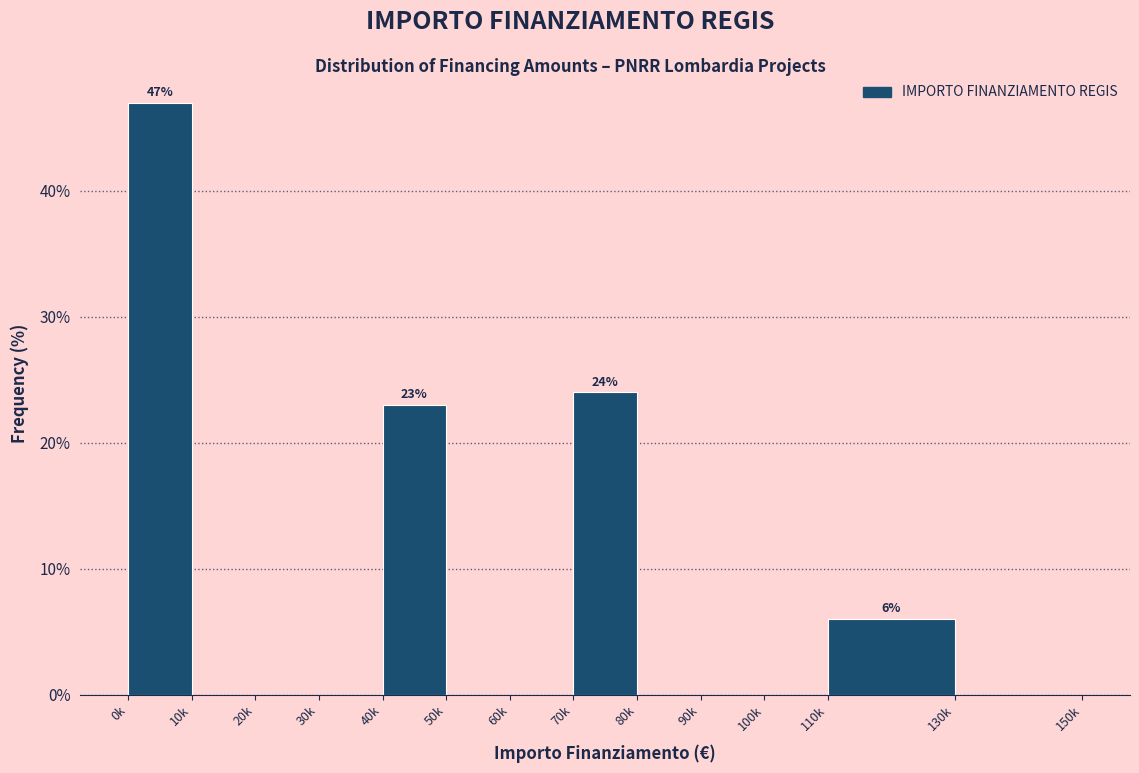

Reading left to right, extract all data points from this chart.

0k=47	10k=0	20k=0	30k=0	40k=23	50k=0	60k=0	70k=24	80k=0	90k=0	100k=0	110k=6	130k=0